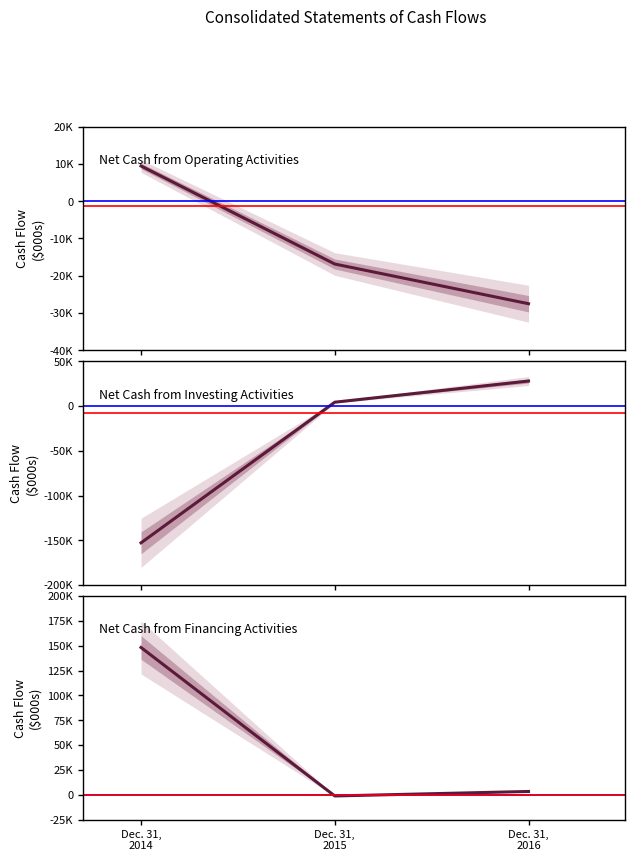

How many data points in Net cash from financing activities are less than 3365?

1